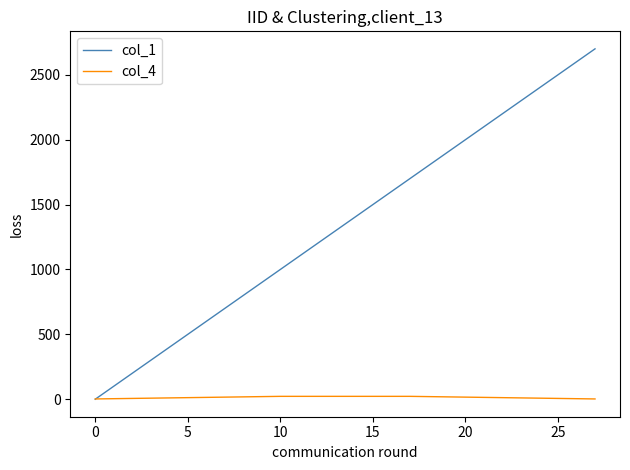

List the series in order of their overall mean, lowest first.

col_4, col_1